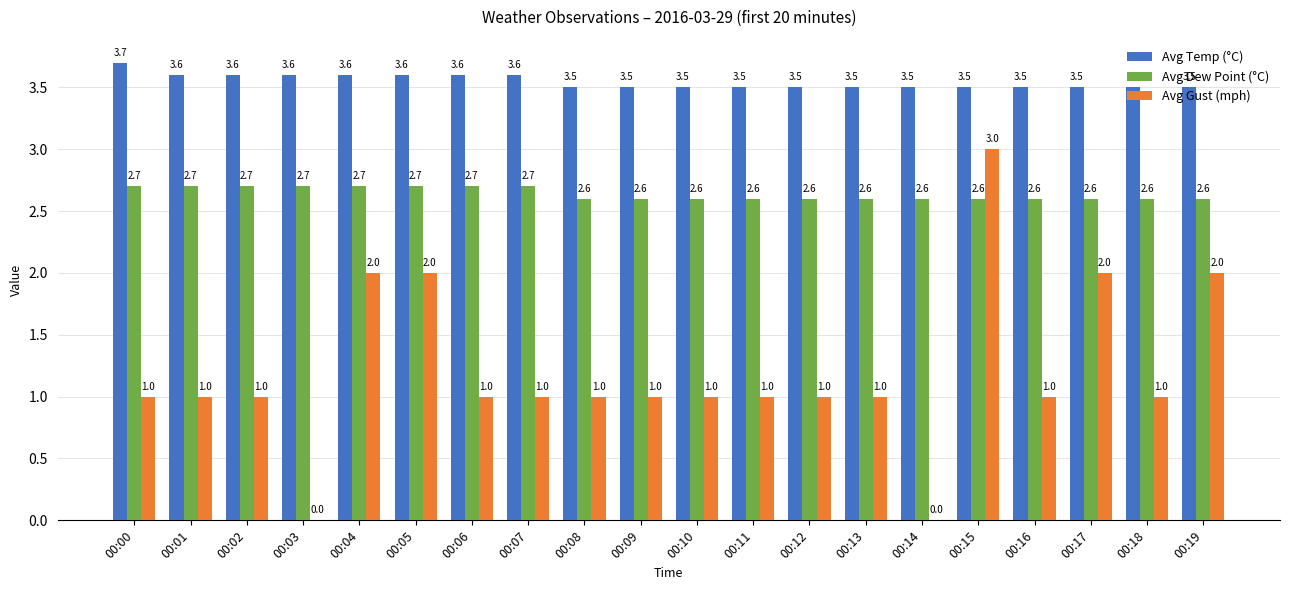

What is the maximum value for Avg Dew Point (°C)?

2.7